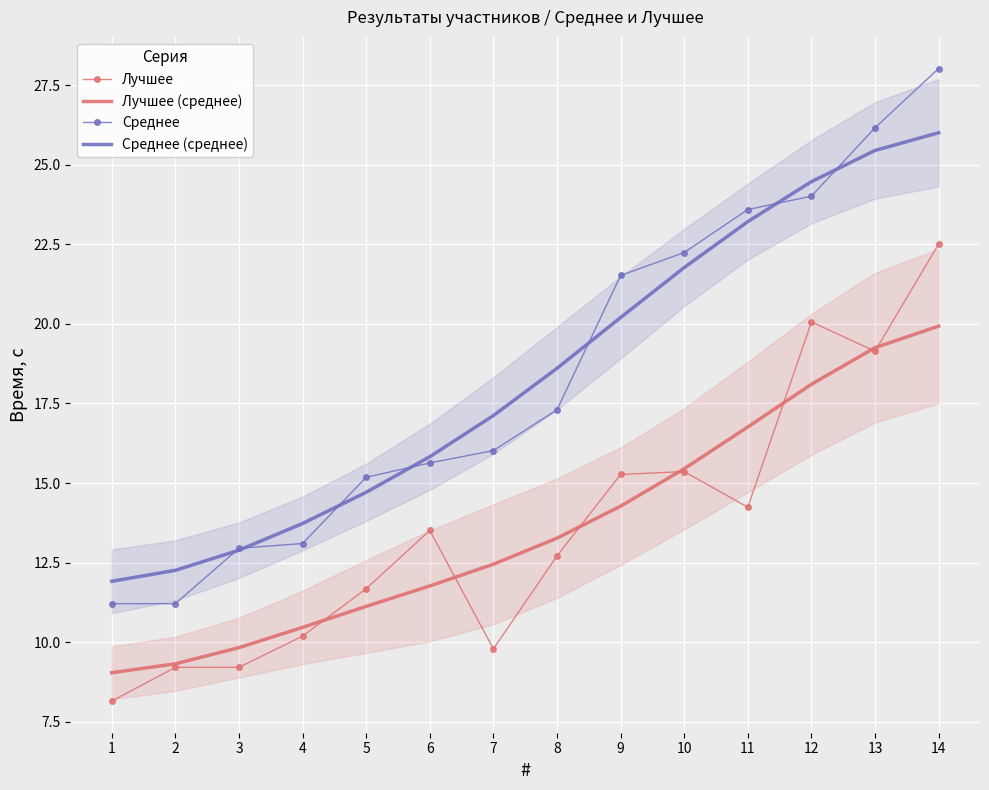

Where is Среднее (среднее) nearest to the value 18?

8